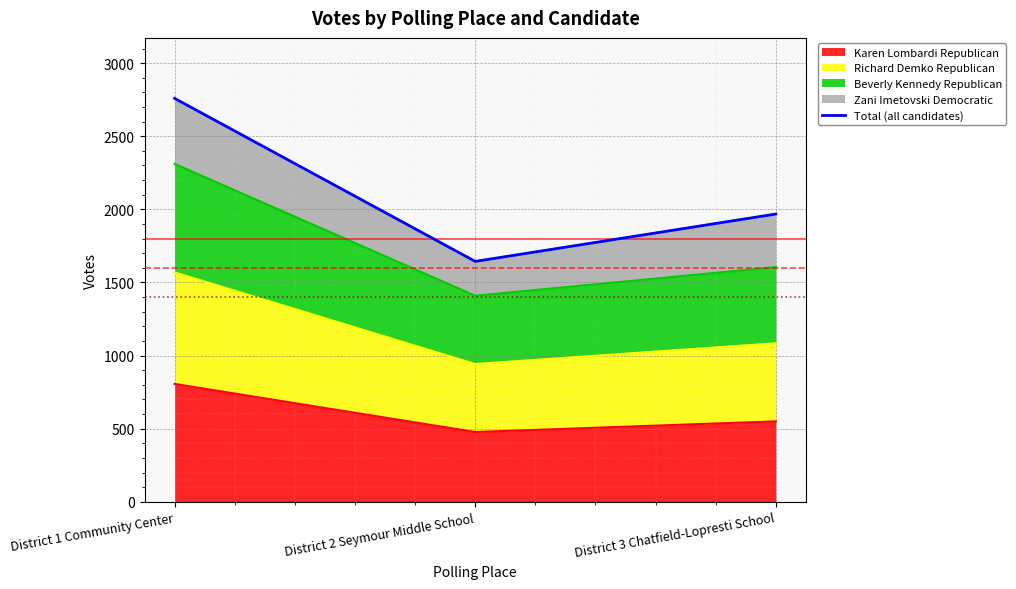

List the labels in order of value, largest first.

District 1 Community Center, District 3 Chatfield-Lopresti School, District 2 Seymour Middle School